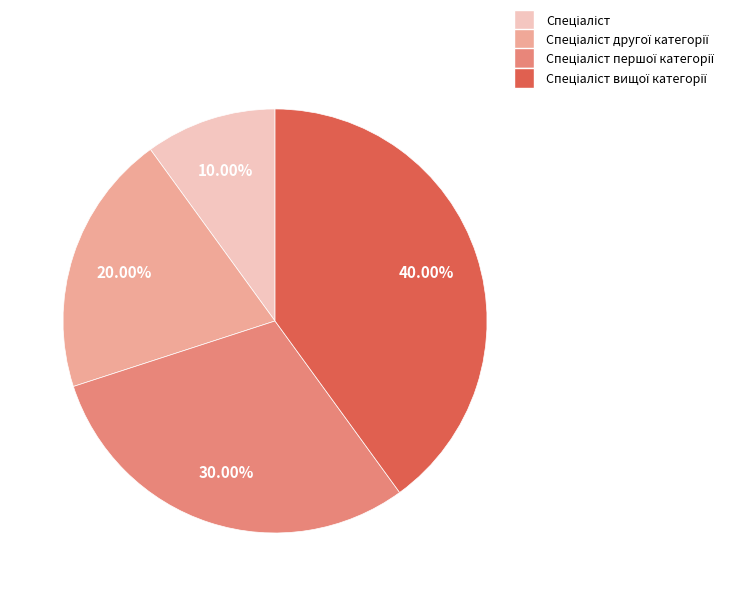

Does any single category account for the majority?

No